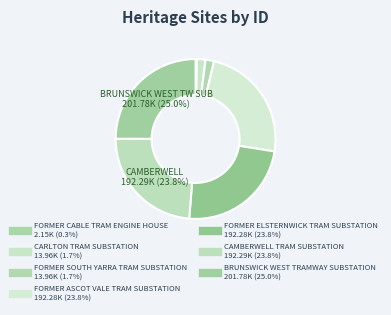

Which slice is the largest?

BRUNSWICK WEST TRAMWAY SUBSTATION